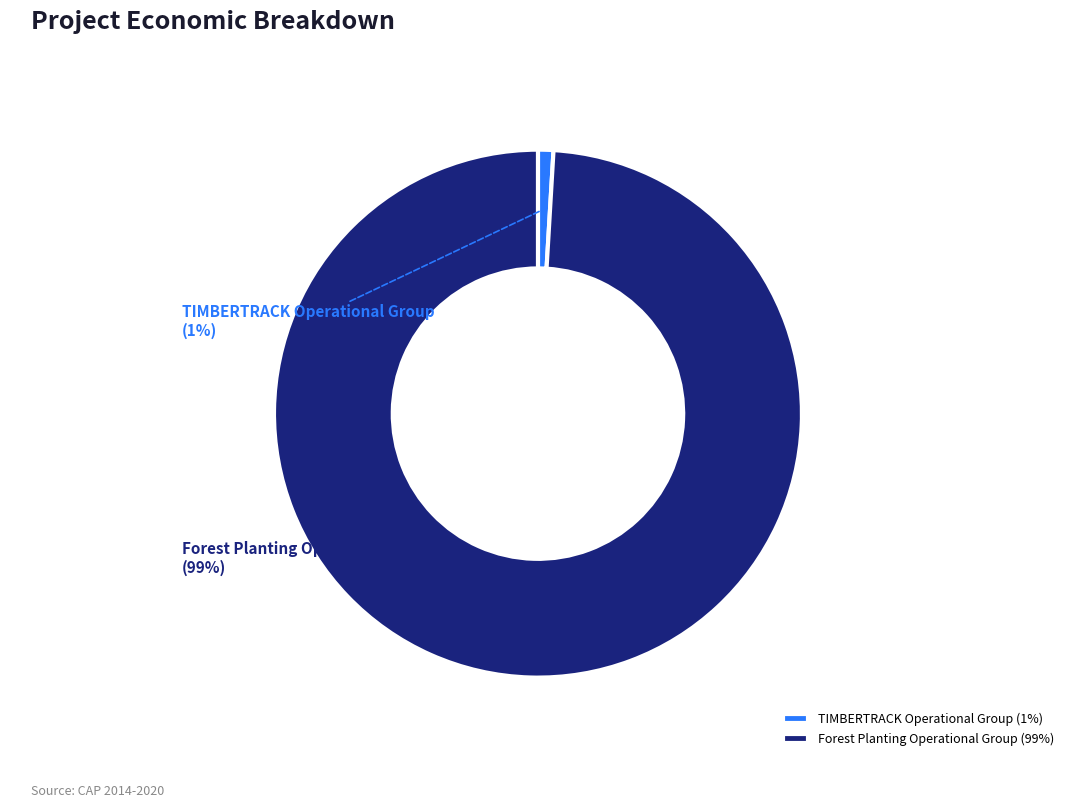

To the nearest percent, what is the difference between the largest and smallest slice percentages?

98%